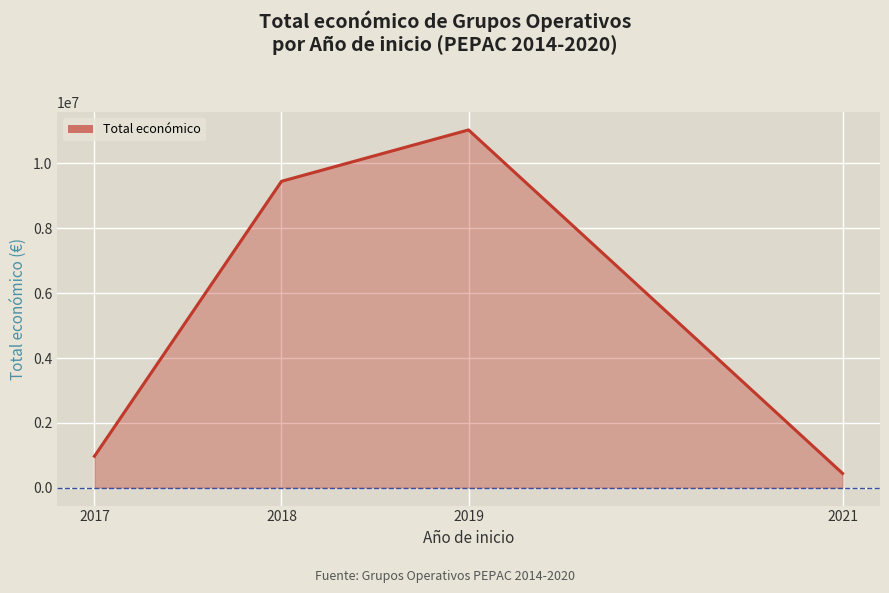

What is the sum of the values at 2021 and 2019?

11475260